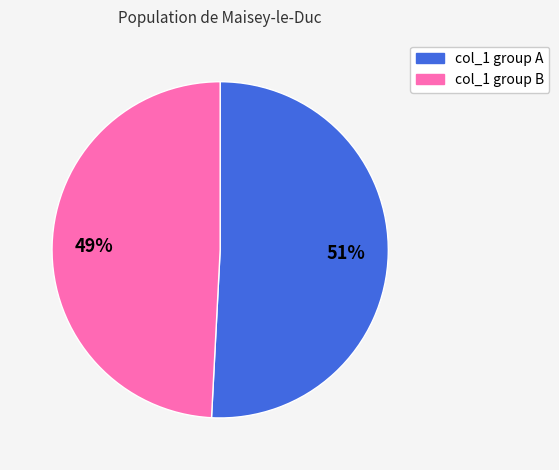

What percentage is the col_1 group A slice, to the nearest percent?

51%